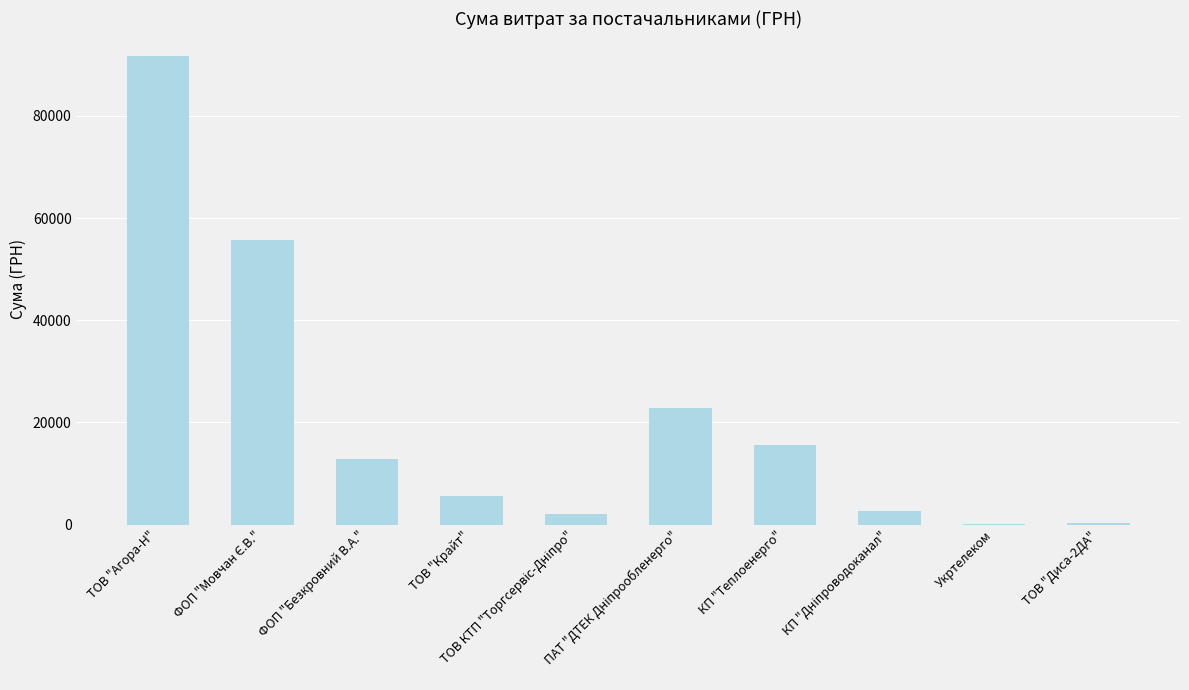

What is the change in value from ТОВ "Агора-Н" to ФОП "Безкровний В.А."?

-78881.7